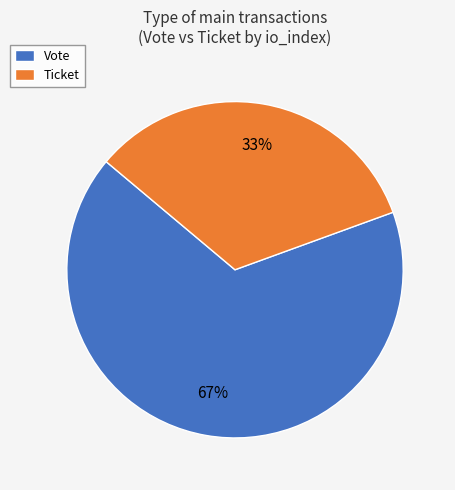

Approximately how many times larger is the value at Ticket compared to Vote?

0.5